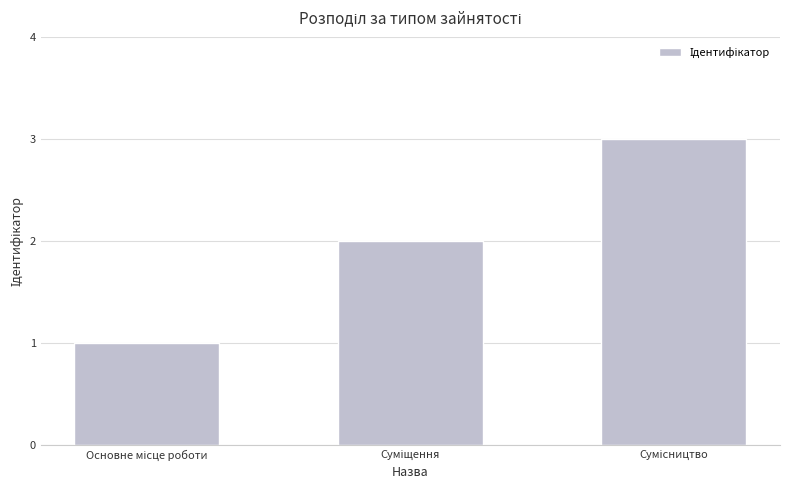

What is the average value?

2